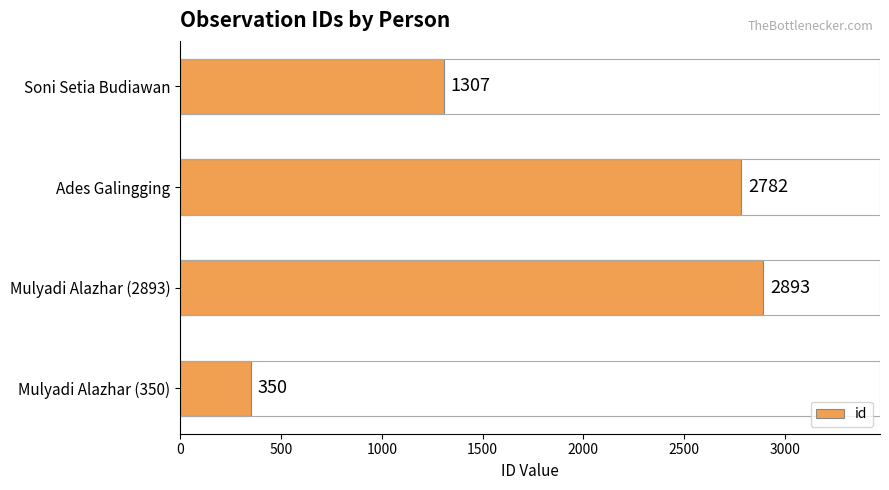

Count the number of categories in the chart.

4